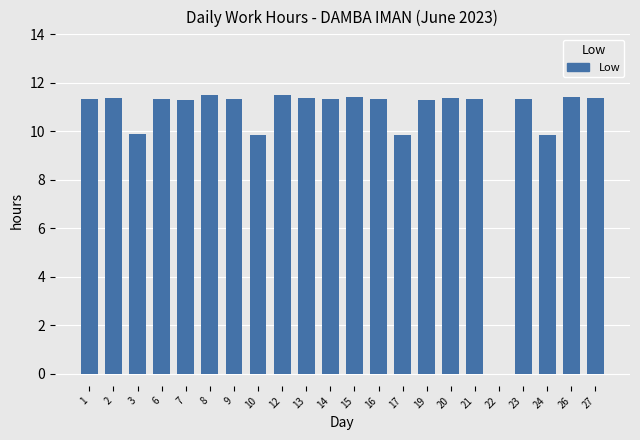

What is the ratio of the value at 16 to the value at 7?

1.0